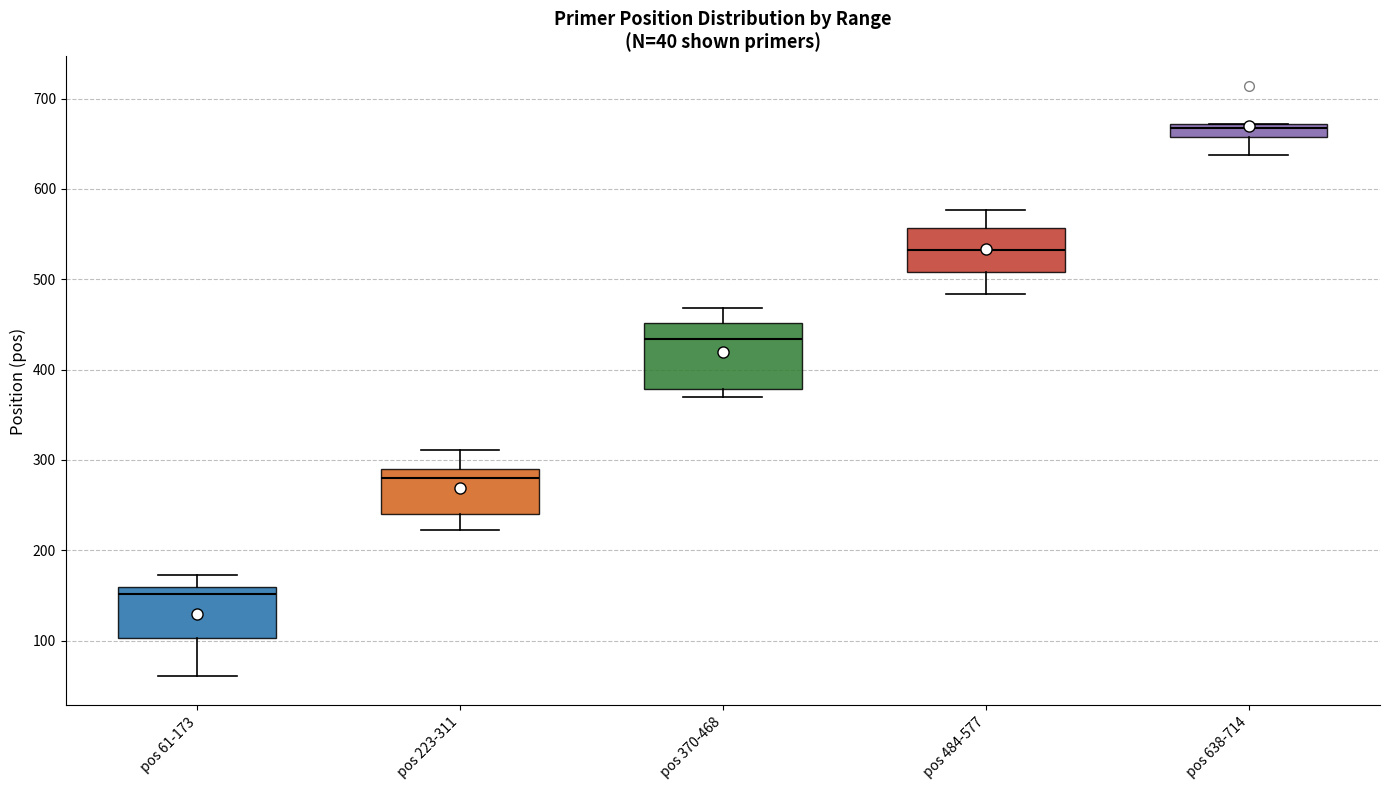

Which box is the tallest, from its lower edge to its upper edge?

pos 370-468